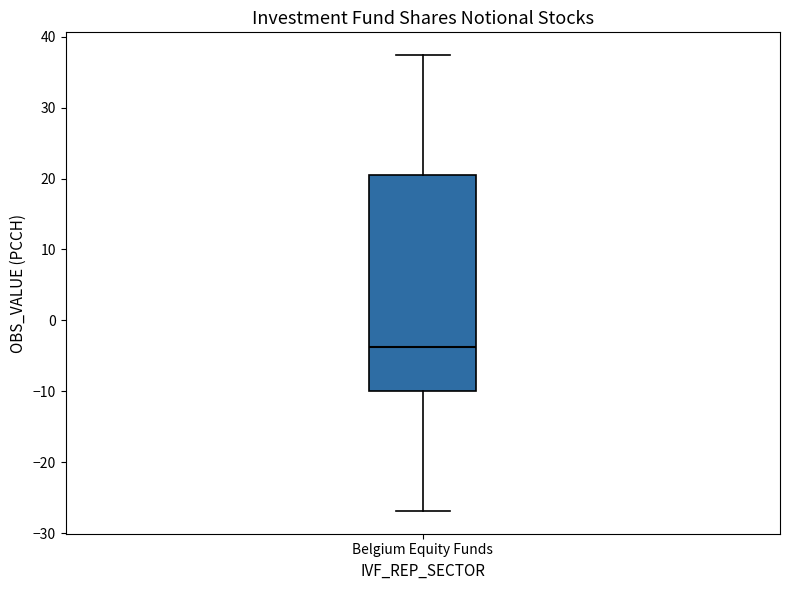

Read this box plot against the y-axis: the position of the median line, the range covered by the box, and the ends of both whiskers. The values are not printed on the chart, so give them approximately, as read against the axis.

median -4, box -10 to 20, whiskers -27 to 37